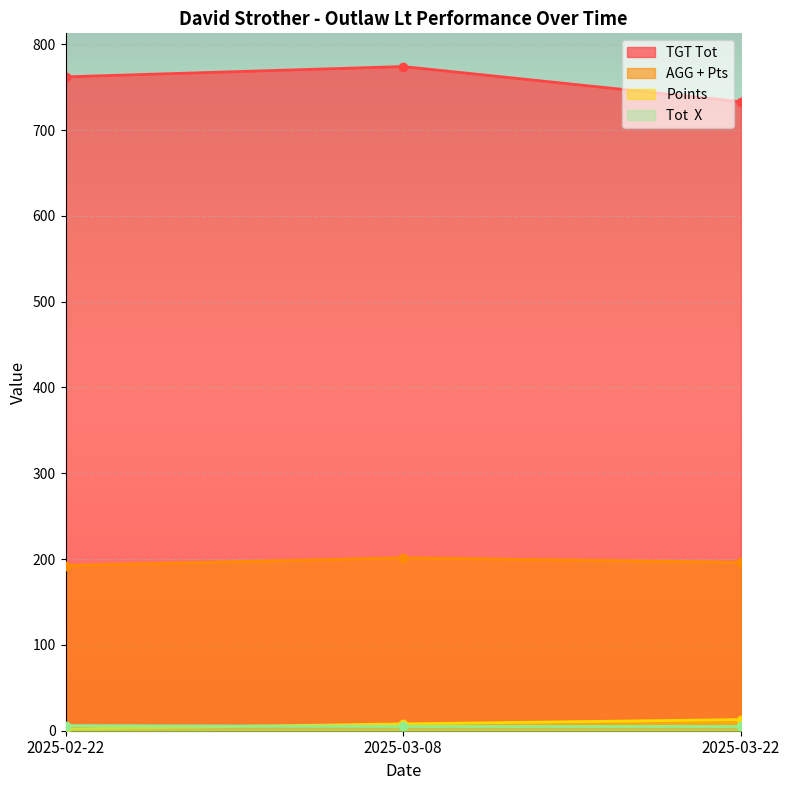

Between 2025-03-08 and 2025-03-22, which series saw the biggest shift?

TGT Tot